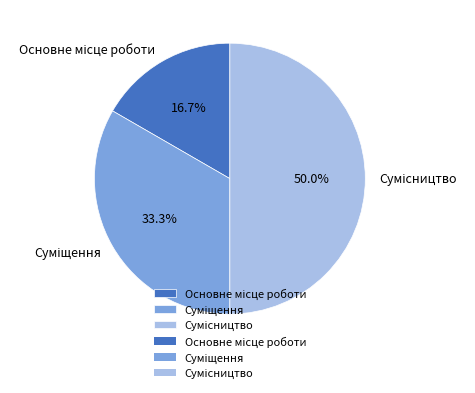

Count the number of slices in the pie.

3